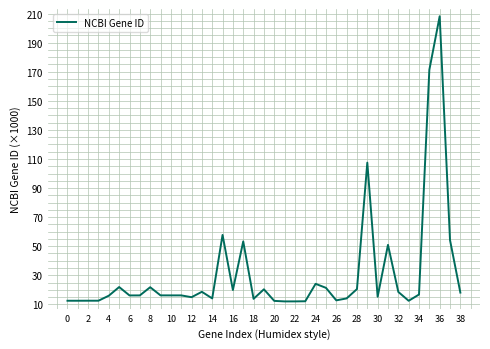

What is the difference between the maximum and minimum values?

196.1